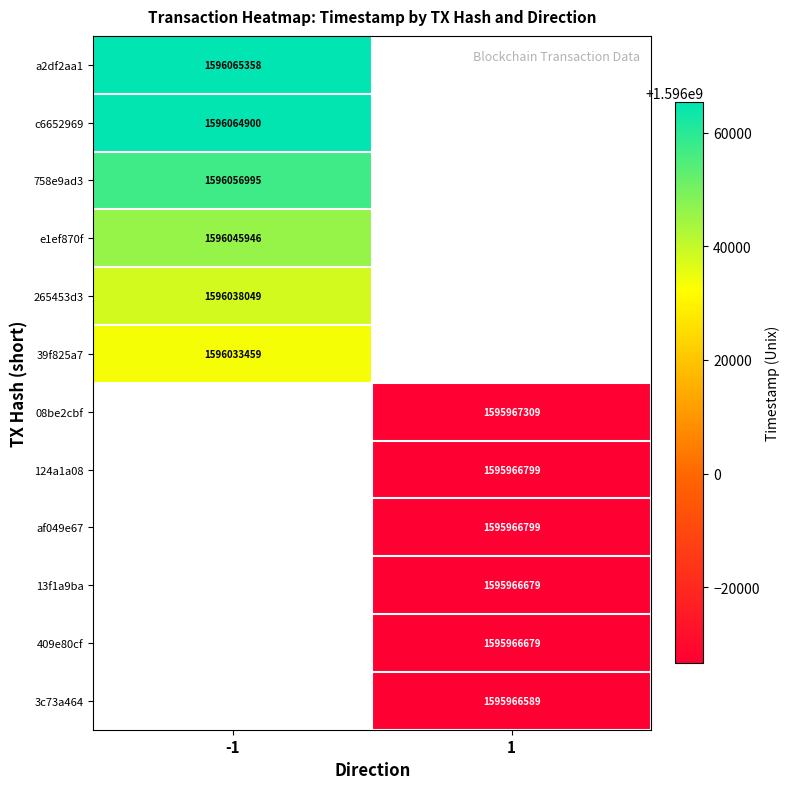

True or false: 265453d3 has a value of 1596038049 at -1.

True